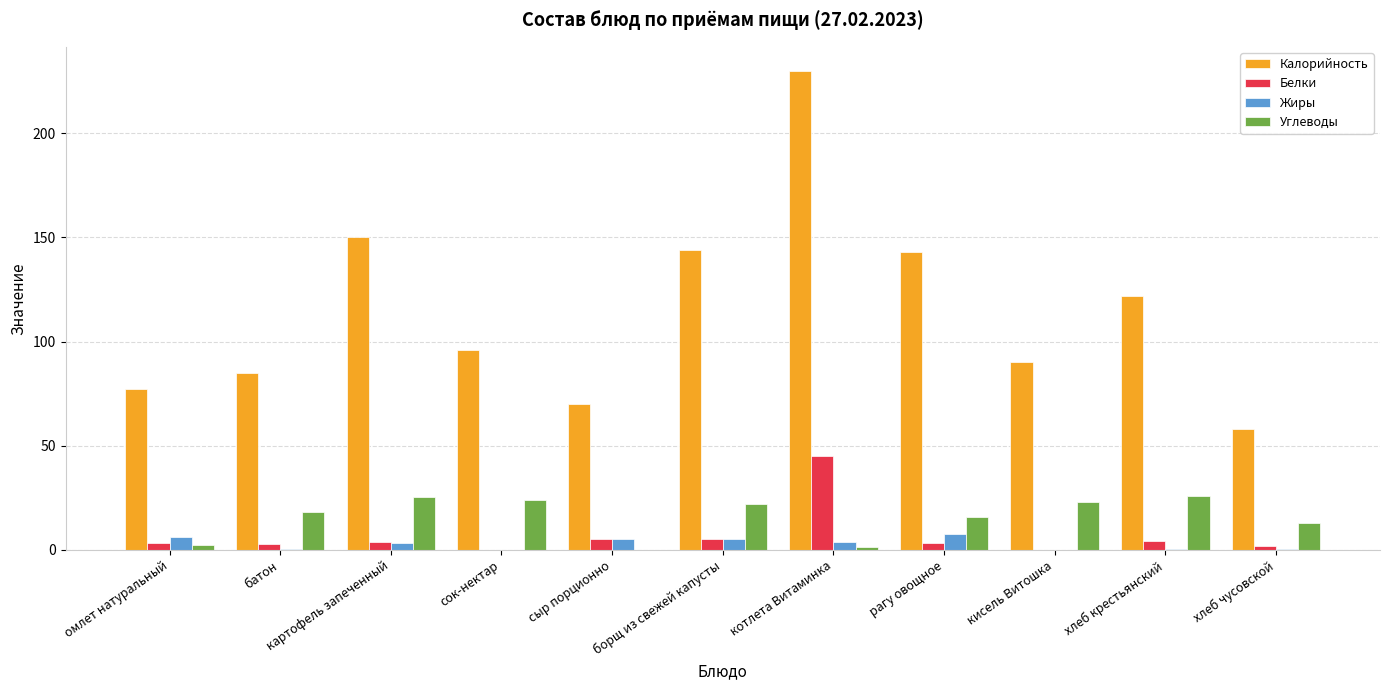

Which category has the highest value across all series?

котлета Витаминка